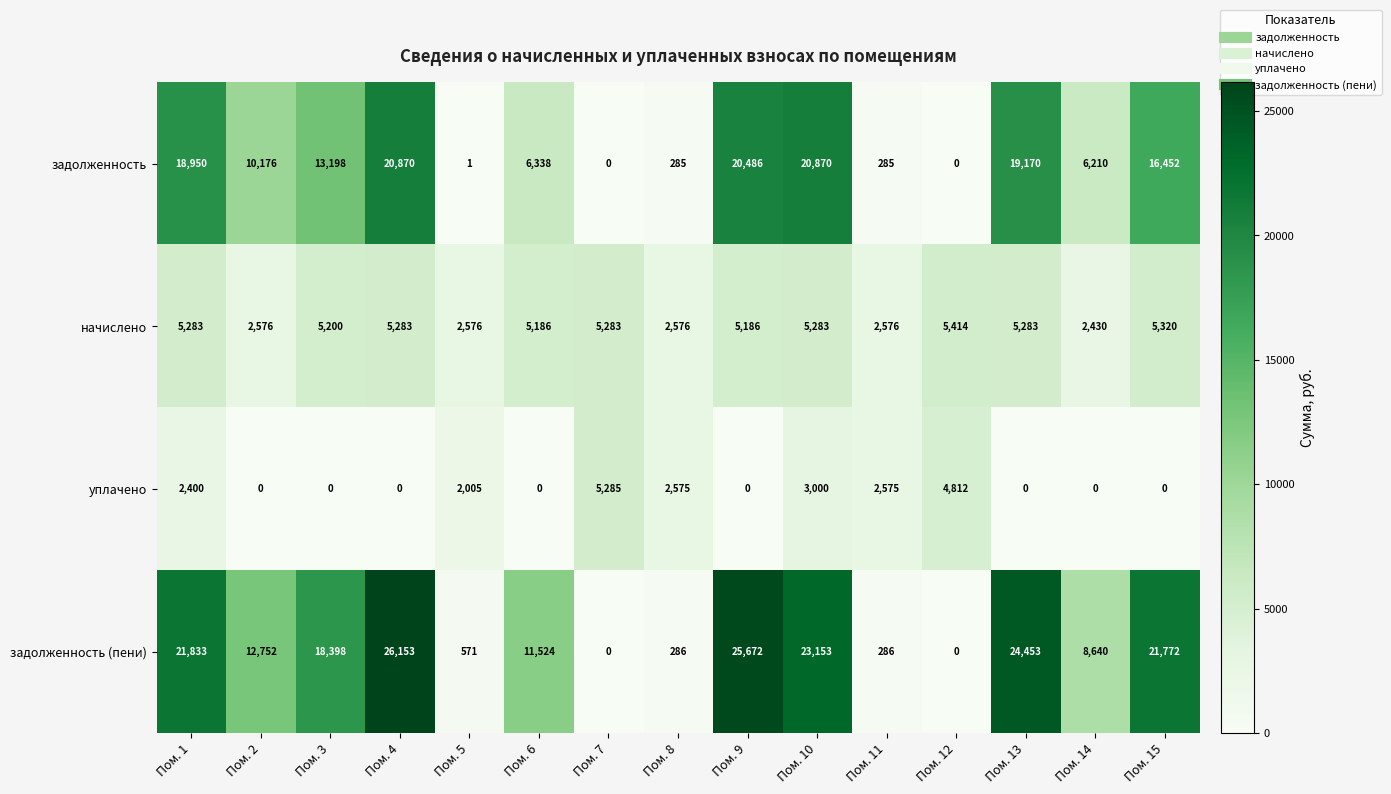

List the series in order of their peak value, highest first.

задолженность (пени), задолженность, начислено, уплачено